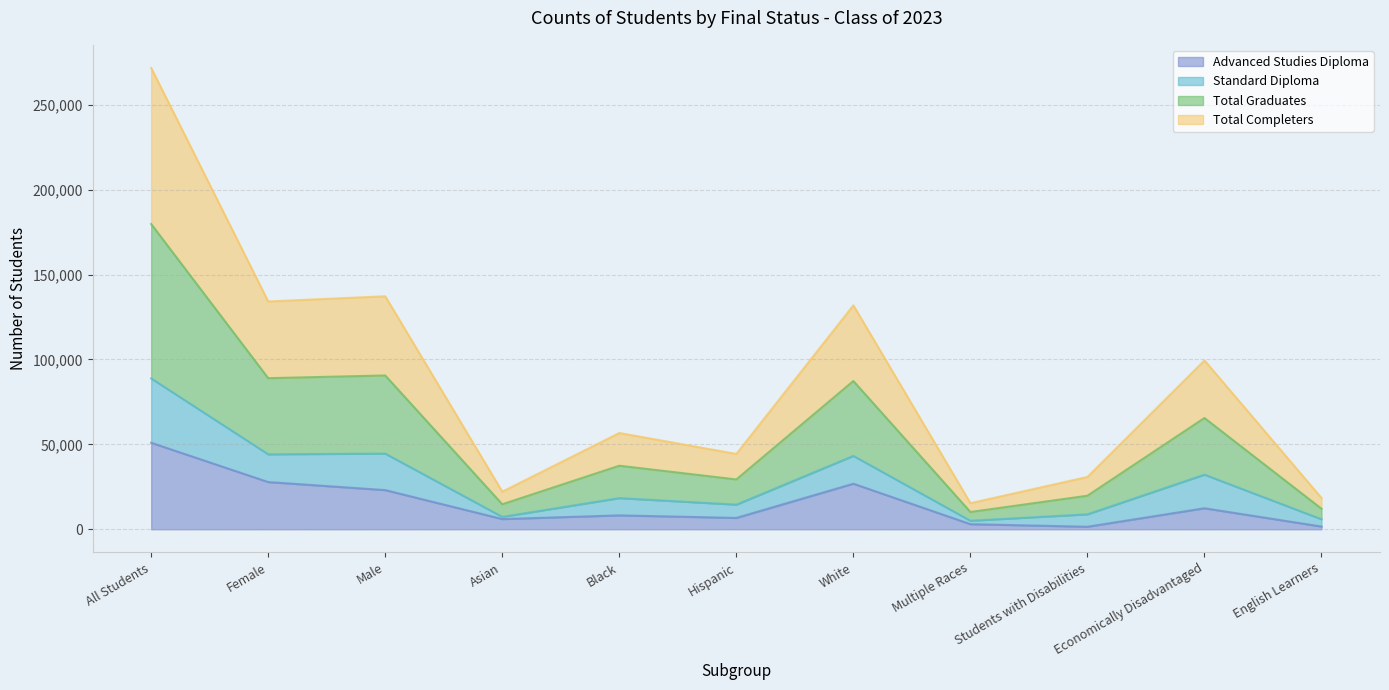

True or false: Total Graduates and Total Completers cross at least once.

False